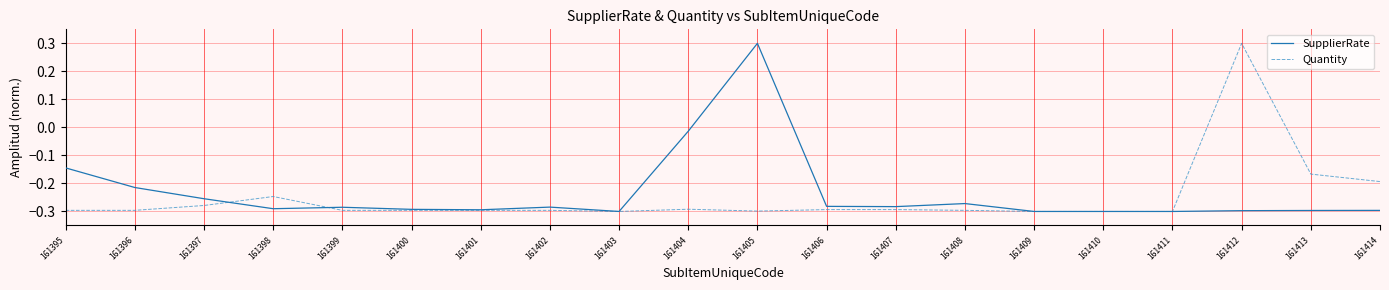

How many values in the SupplierRate series exceed 0?

1